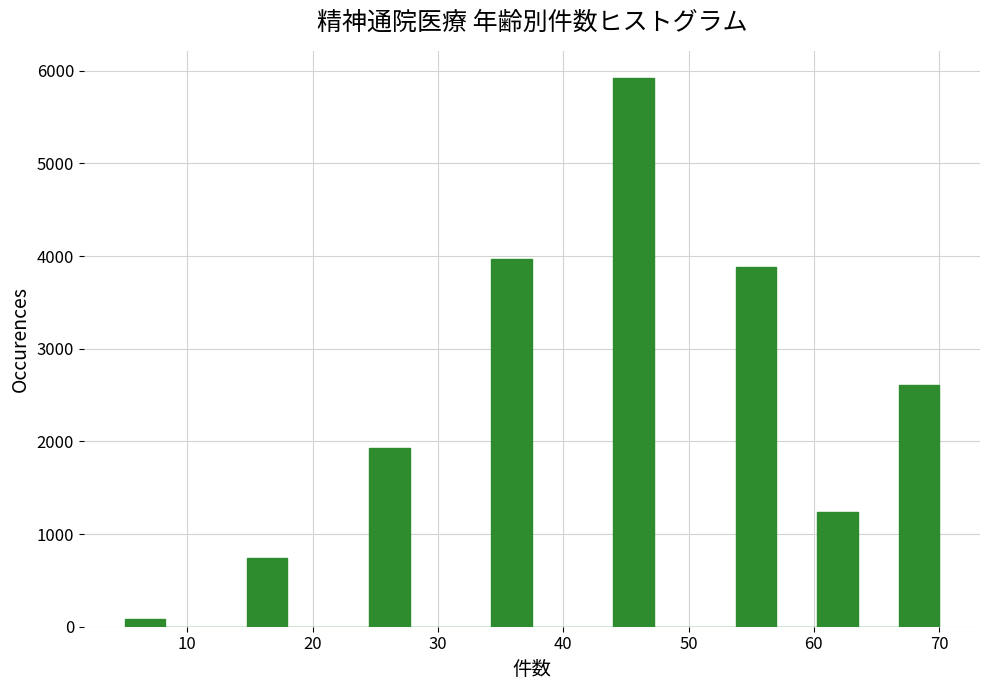

Read against the x-axis, roughly where is the centre of the tallest bar?

46